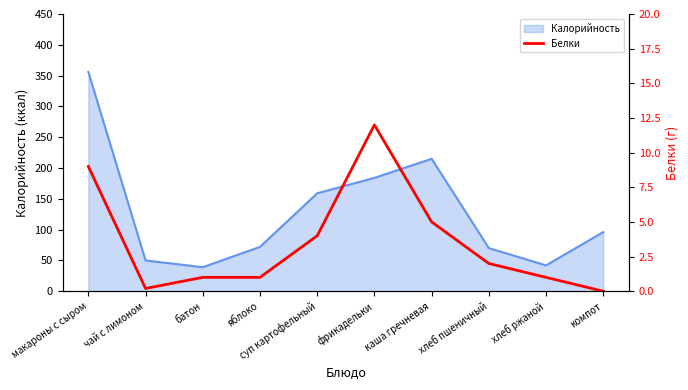

Which category has the highest value in the Калорийность series?

макароны с сыром